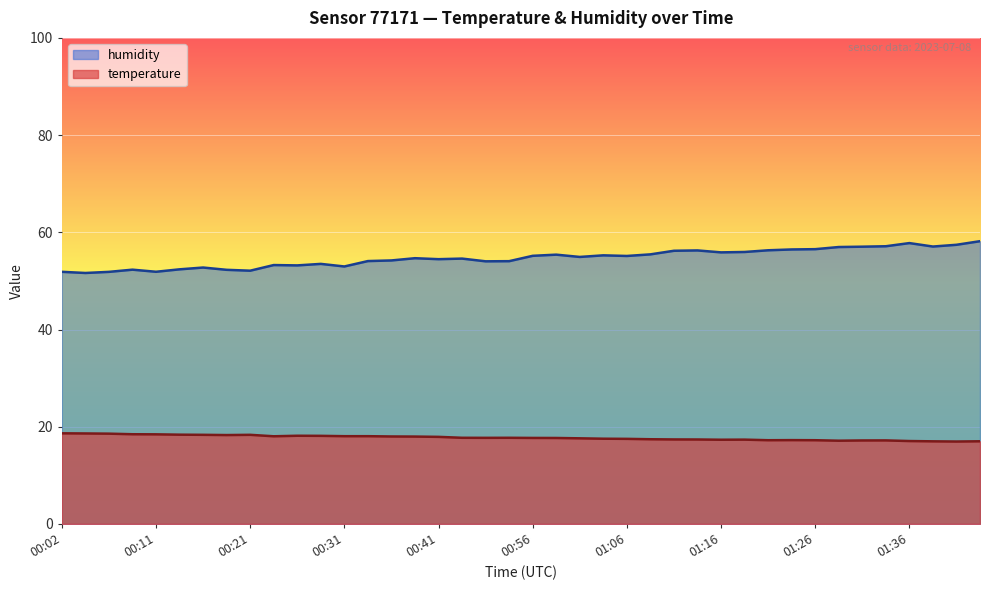

What is the label of the 20th point from the left?

00:54